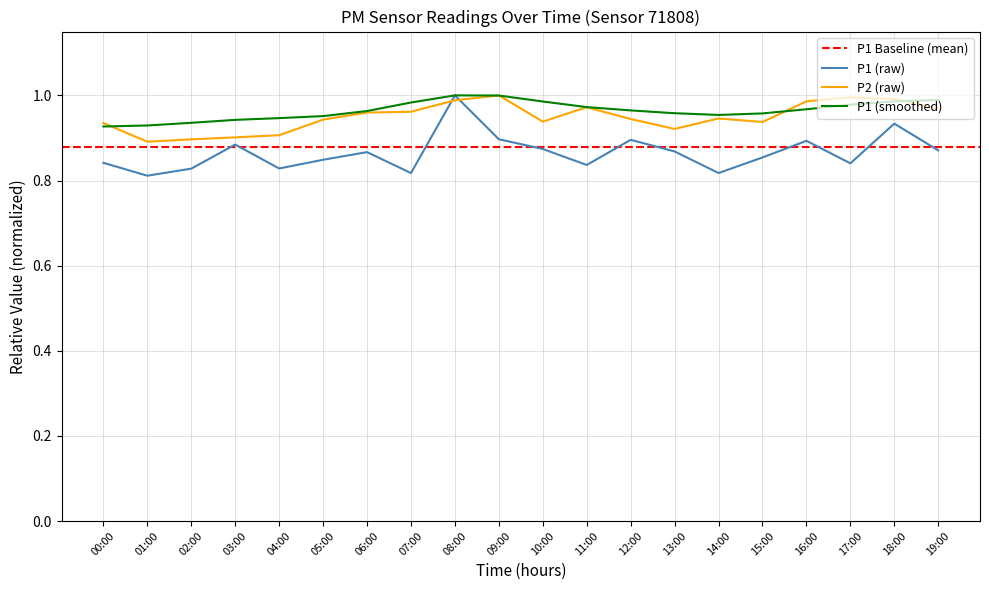

The value of P2 at 09:00 is 1.0. True or false?

True